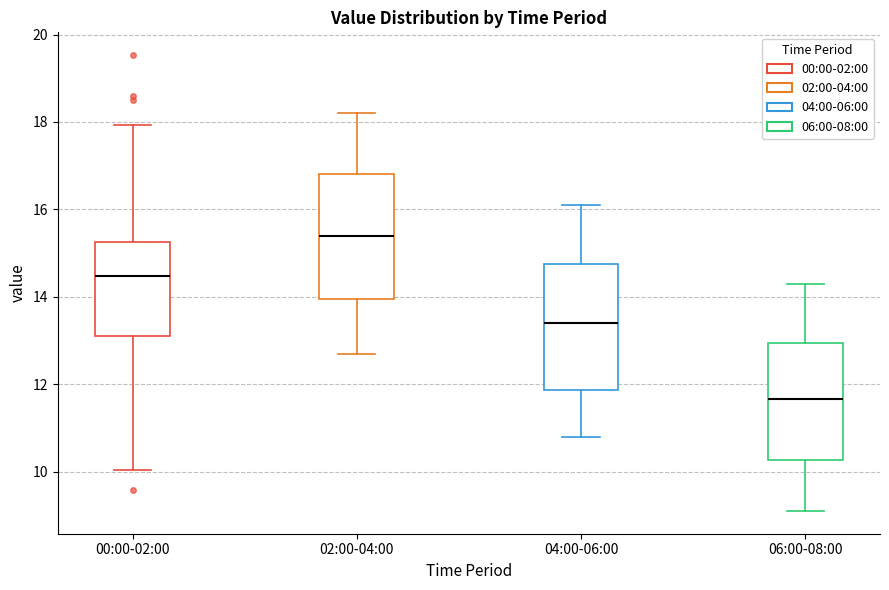

Where does the upper whisker of the box for 00:00-02:00 end on the y-axis? The values are not printed on the chart, so give them approximately, as read against the axis.

18.0